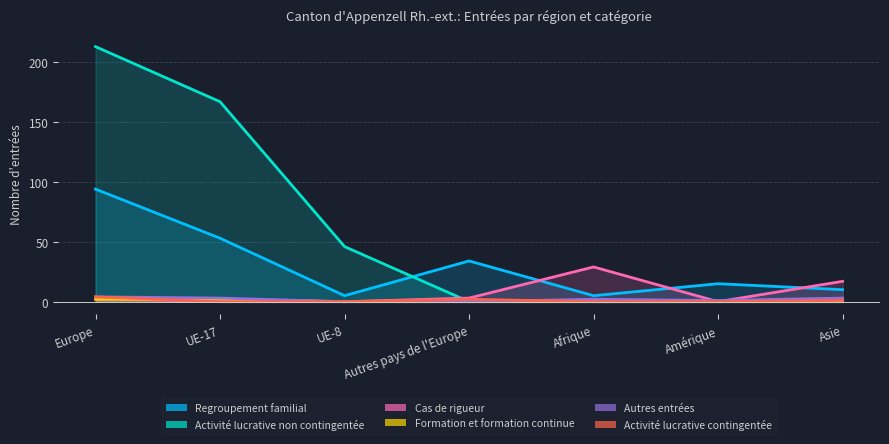

Which series changed the most between Europe and UE-17?

Activité lucrative non contingentée